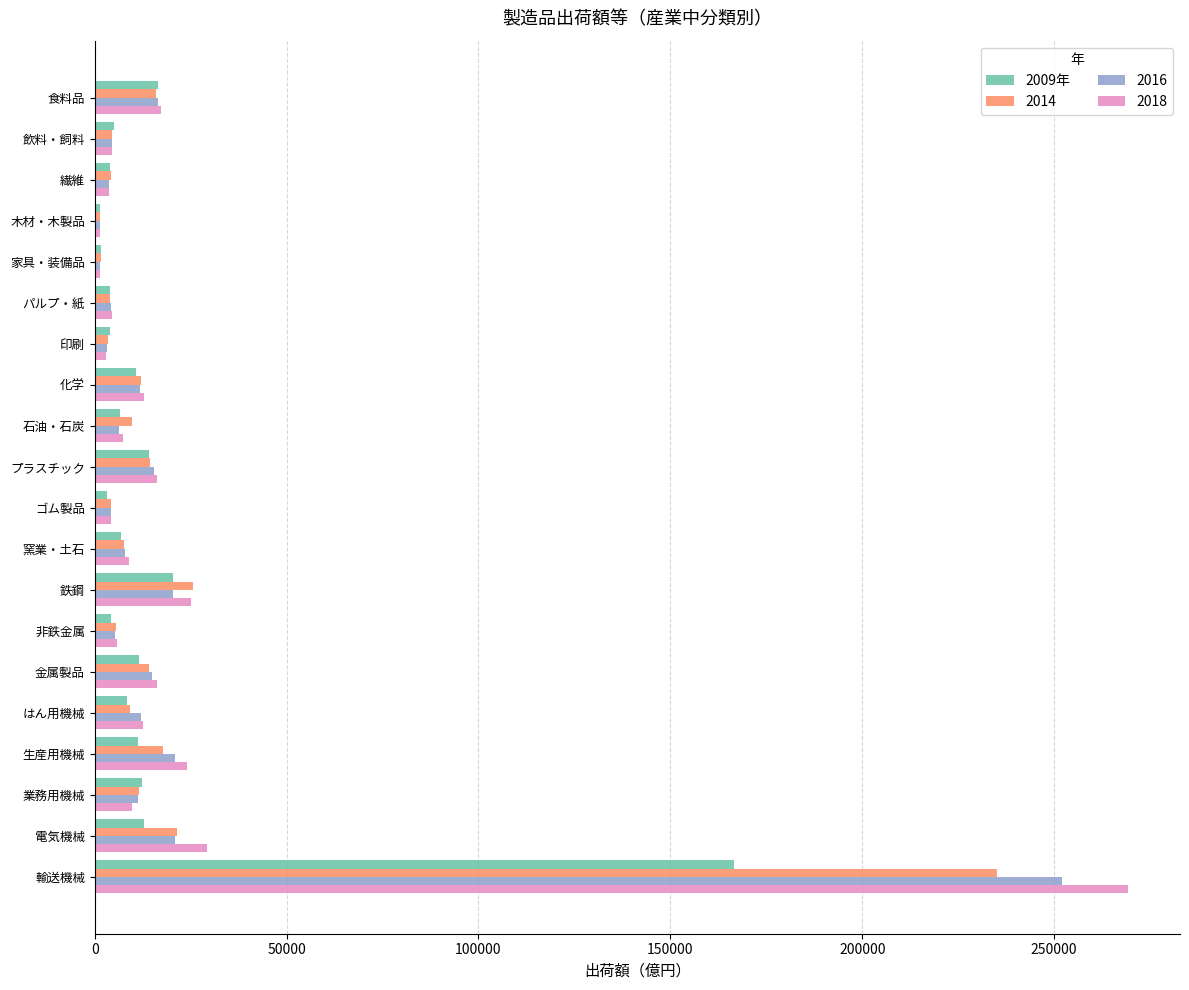

Which label corresponds to the largest value in the chart?

輸送機械